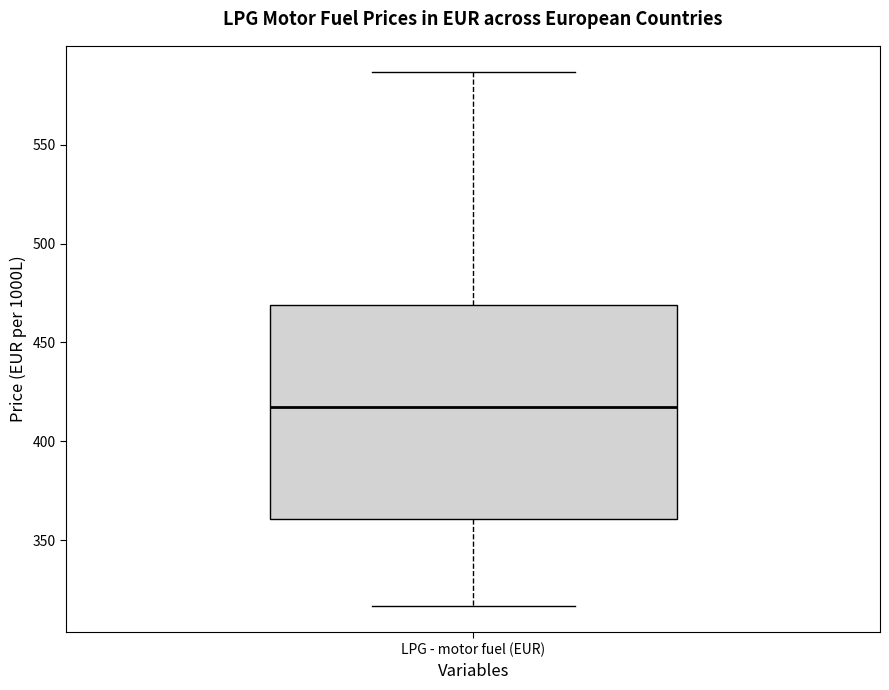

Where is the lower edge of the box for LPG - motor fuel (EUR) on the y-axis? The values are not printed on the chart, so give them approximately, as read against the axis.

360